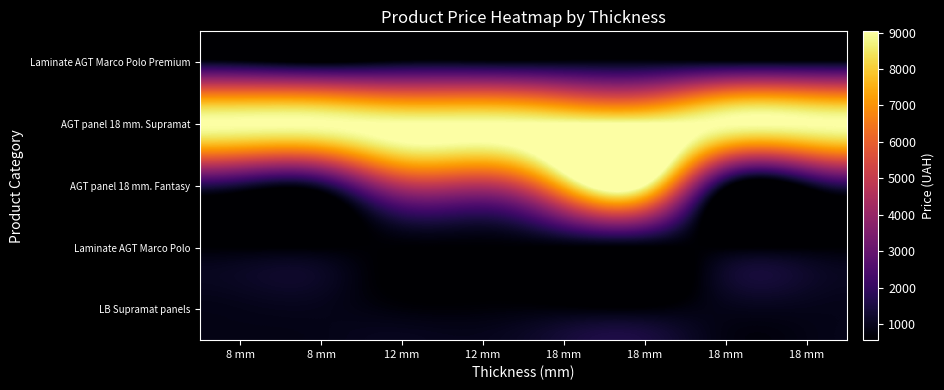

Which category has the highest value across all series?

8 mm